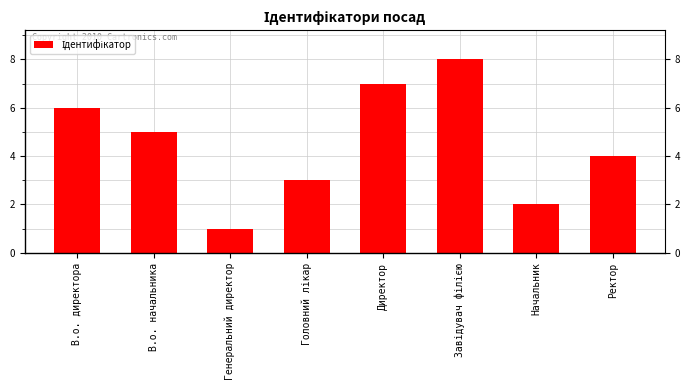

Which category has the lowest value across all series?

Генеральний директор